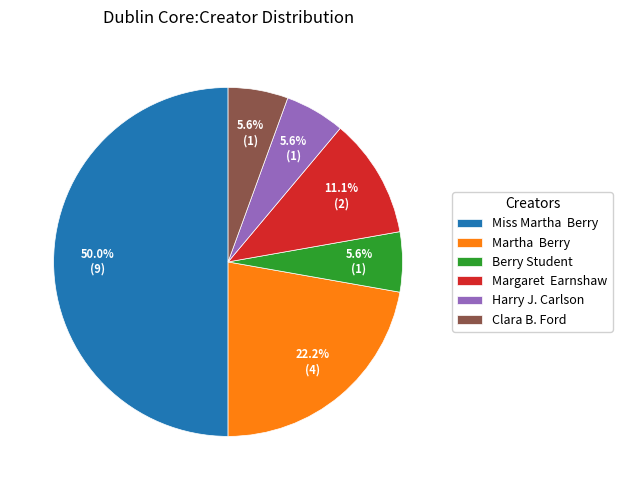

Which category has the biggest portion of the pie?

Miss Martha Berry